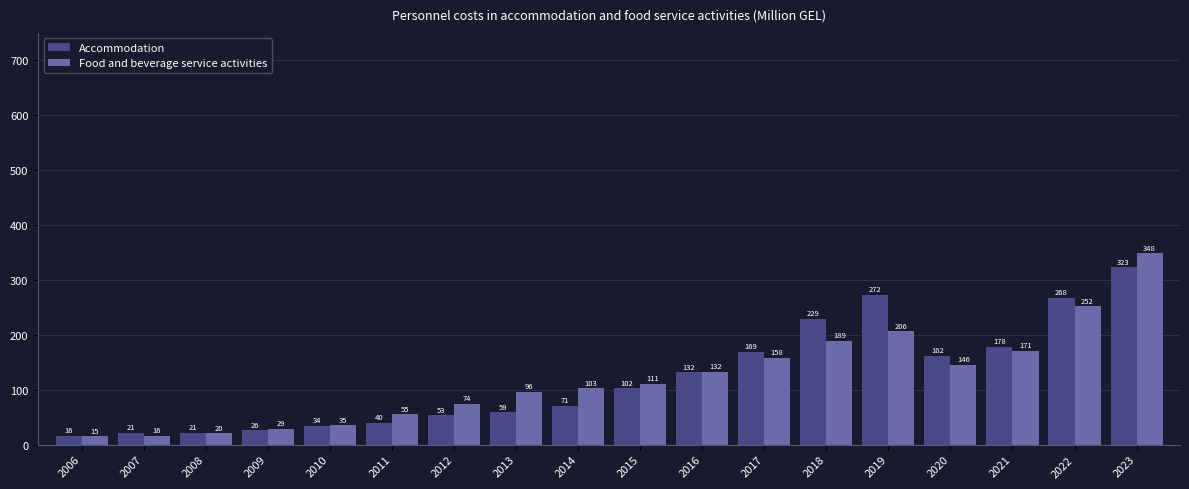

What are all the series names shown in the legend?

Accommodation, Food and beverage service activities